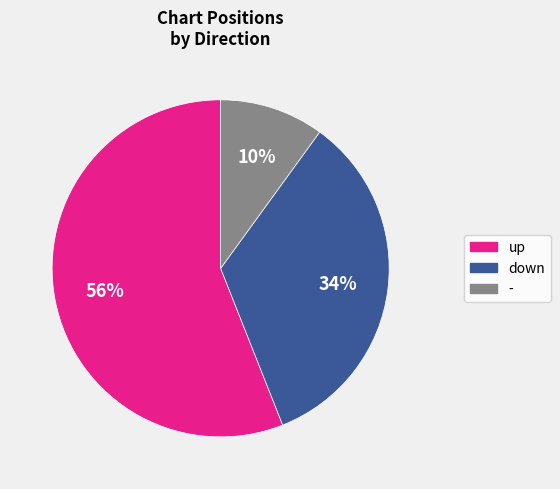

To the nearest percent, what is the average slice percentage?

33%